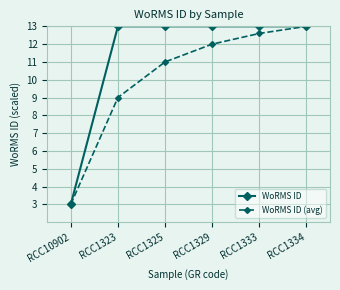

What is the sum of the WoRMS ID (avg) values at RCC1323 and RCC1325?

20.0